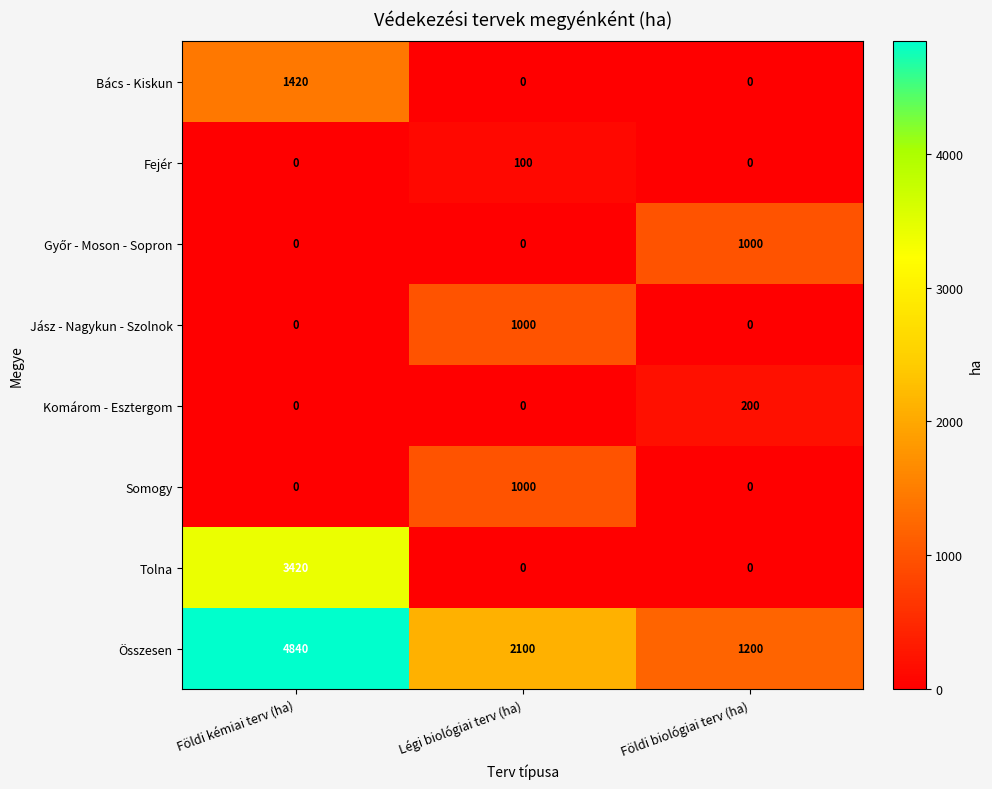

Count the Összesen values in the range 1200 to 4840.

3